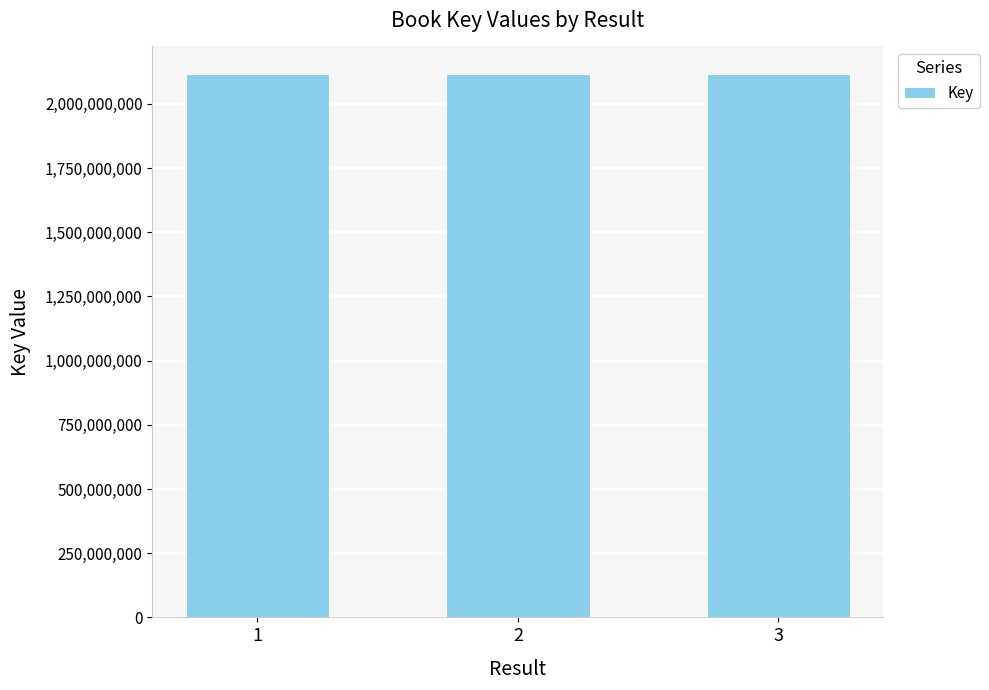

What is the maximum value shown in the chart?

2117887926